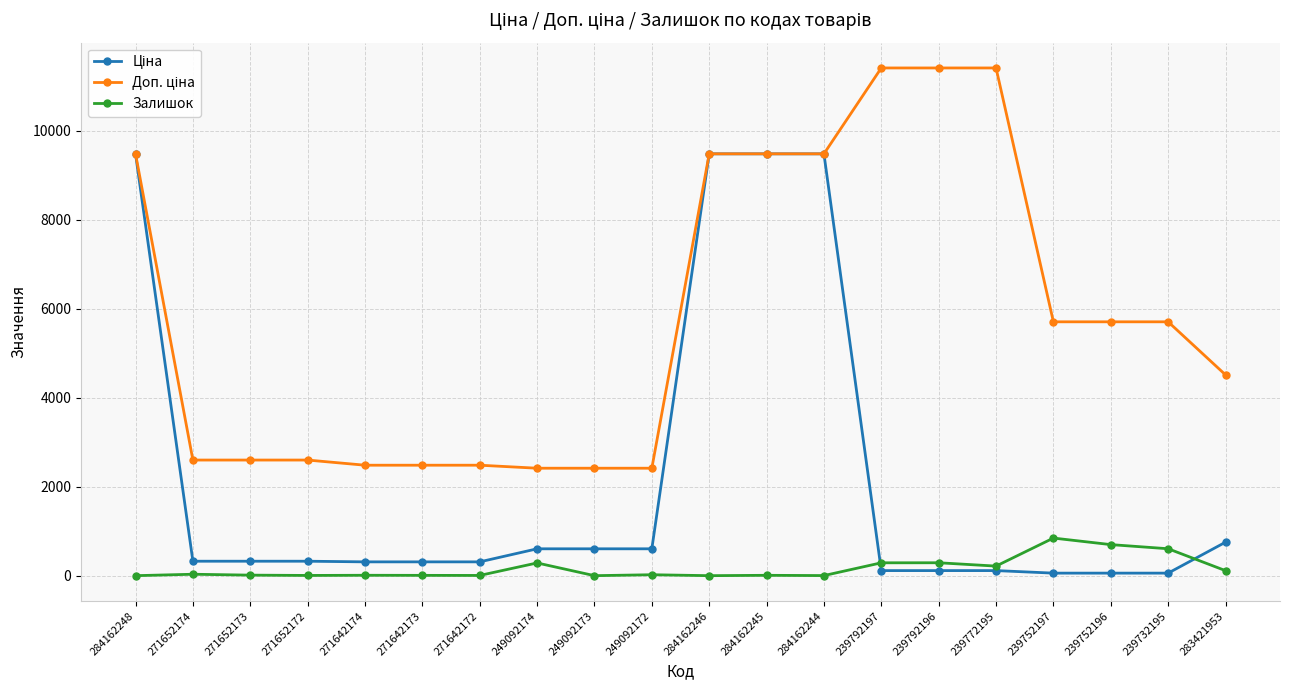

Is this an area chart (filled region under the line)?

No